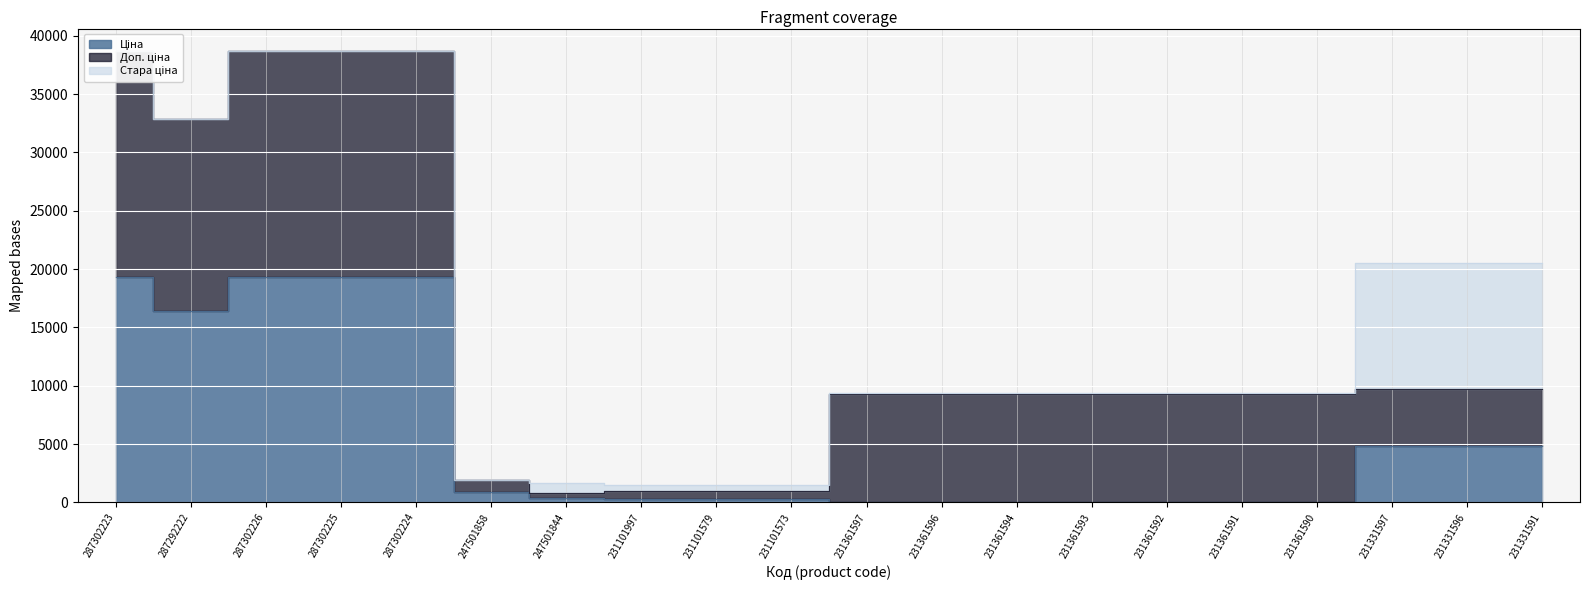

How many times do Ціна and Стара ціна cross each other?

1